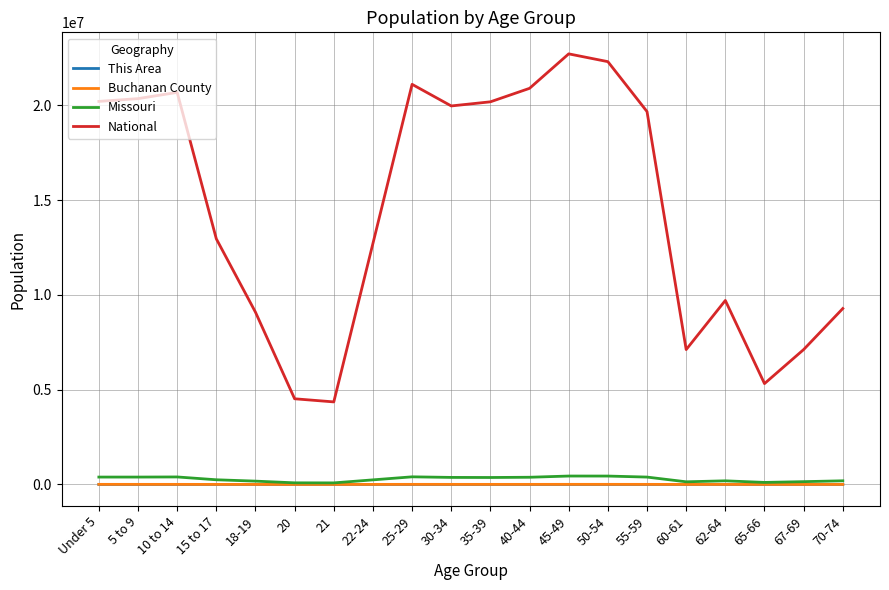

What are all the series names shown in the legend?

This Area, Buchanan County, Missouri, National